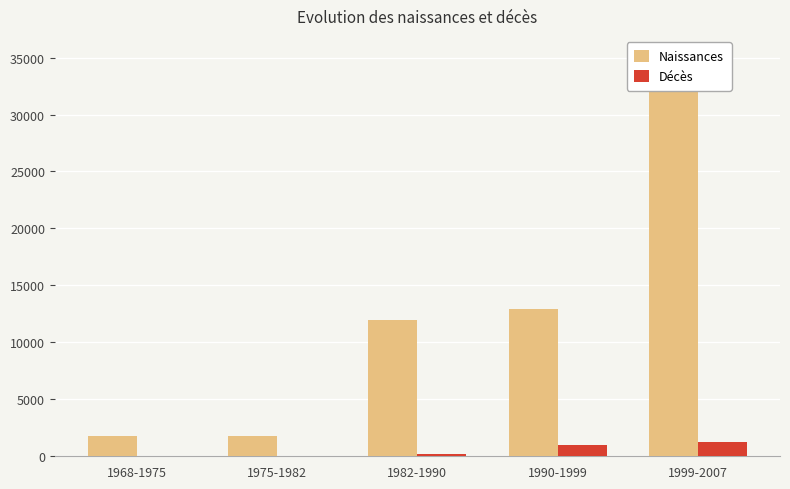

Does the chart contain any negative values?

No